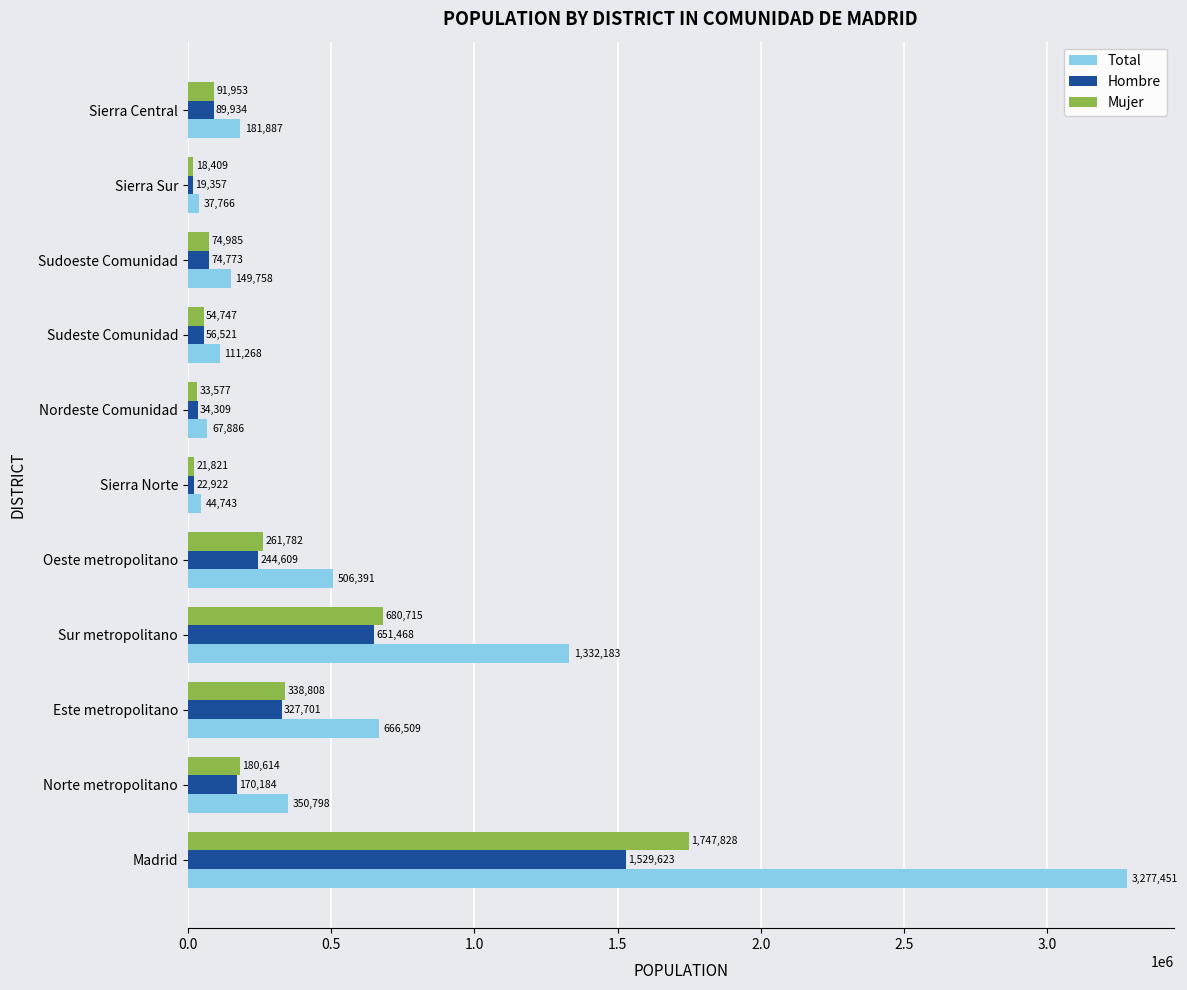

What is the spread (max minus min) of values at Norte metropolitano?

180614